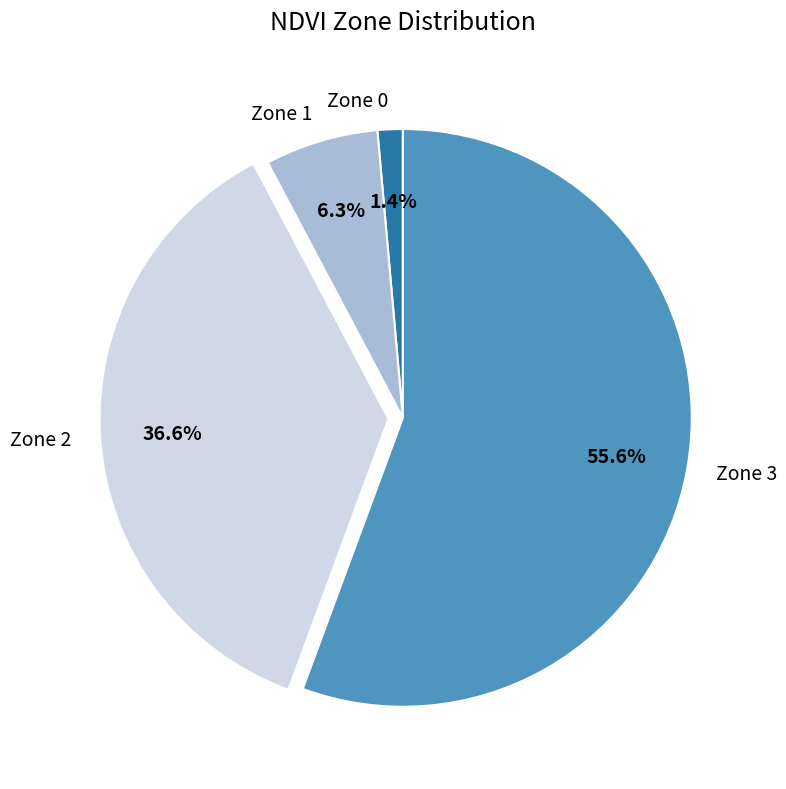

How many slices are in this pie chart?

4